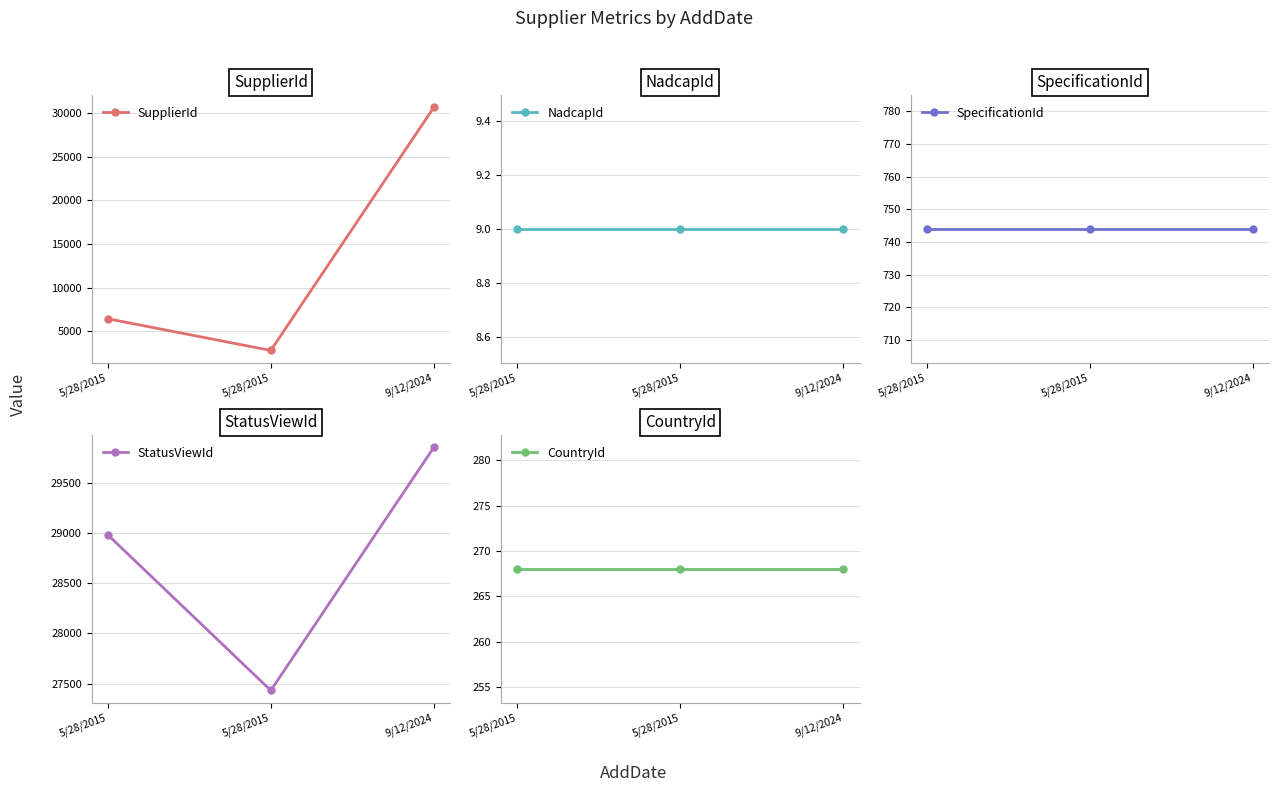

The CountryId series shows 268 at 5/28/2015. True or false?

True